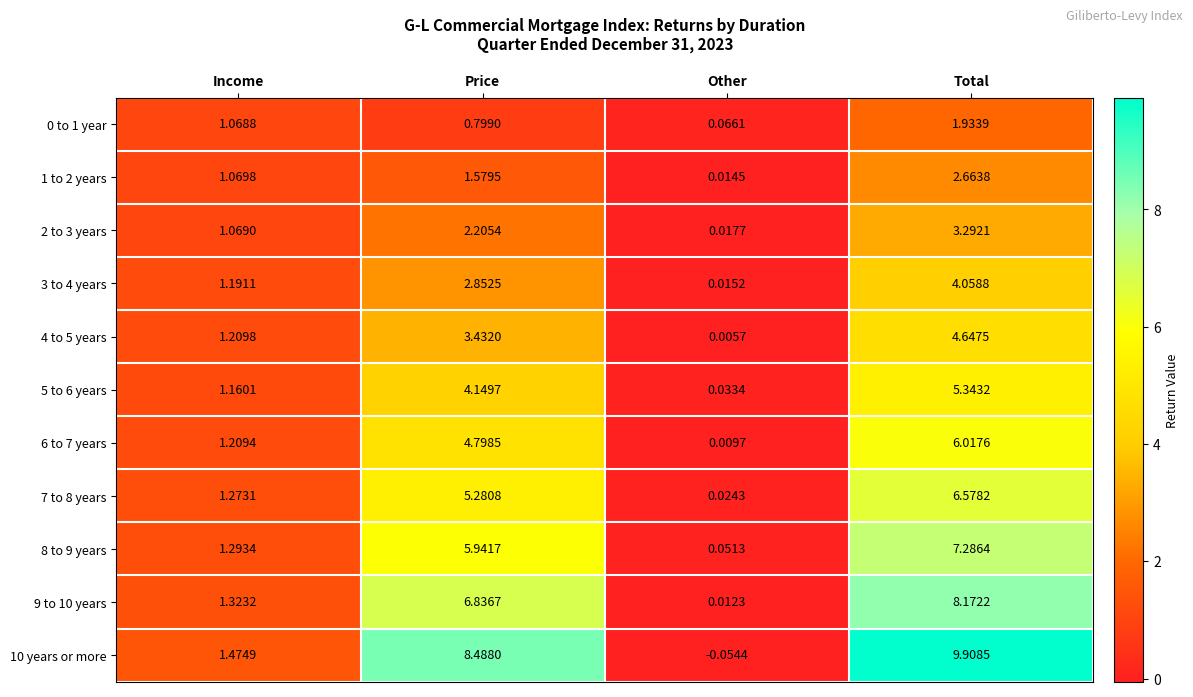

What is the maximum value shown in the chart?

9.9